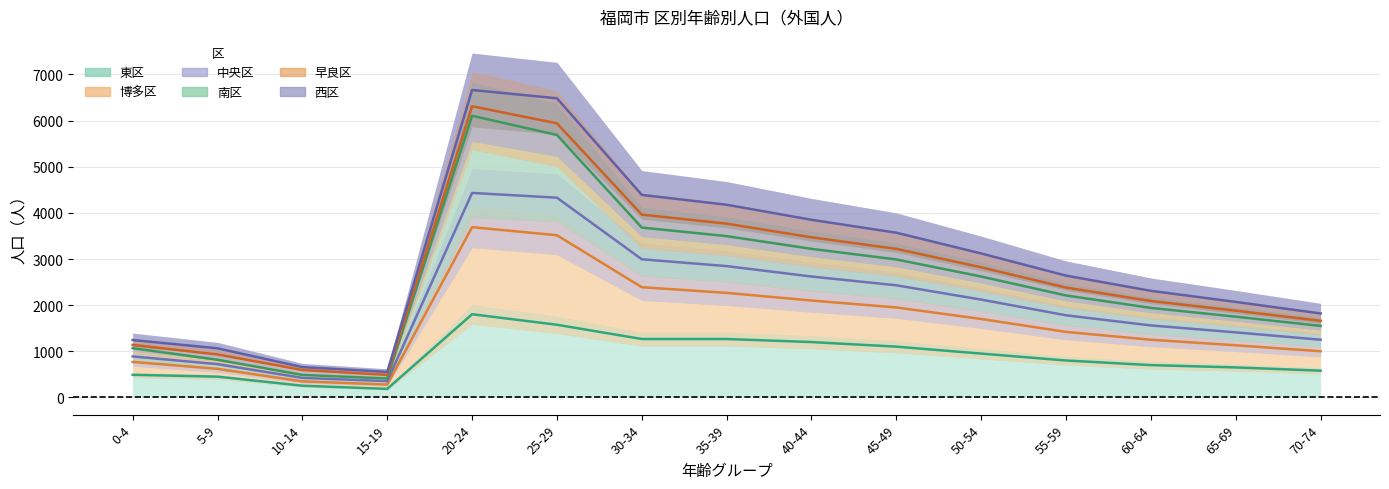

At how many categories does at least one series exceed 4974?

2